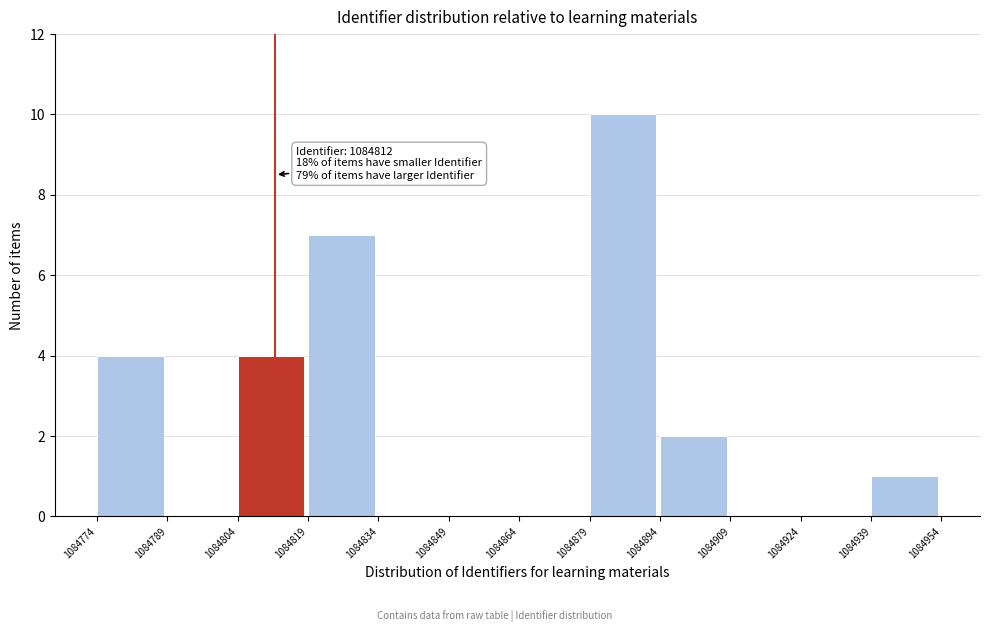

Which range on the x-axis has the tallest bar?

1084879 to 1084894